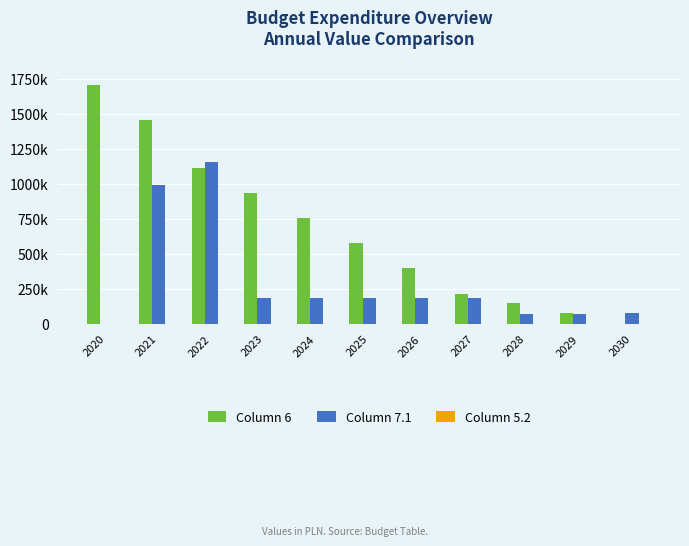

What is the total value across all series at 2030?

74552